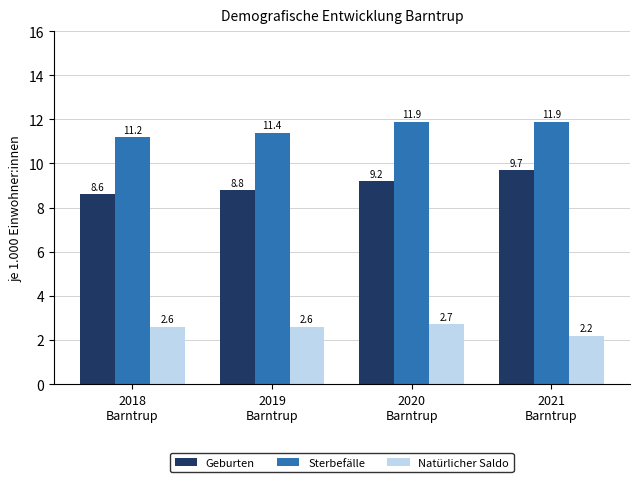

What is the spread (max minus min) of values at 2019
Barntrup?

8.8